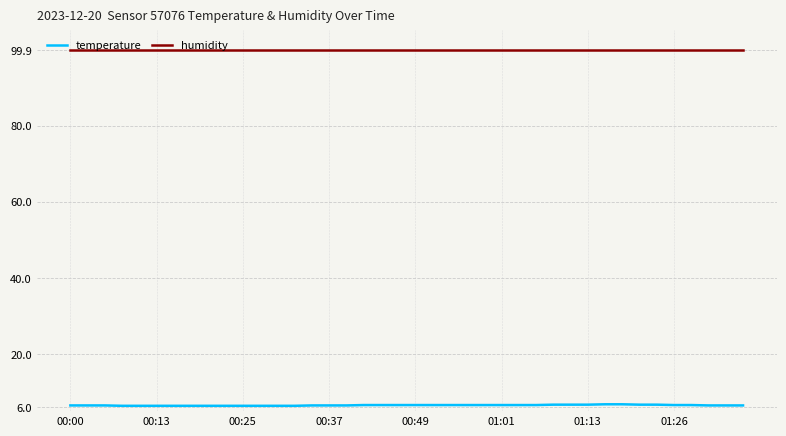

Which series has the widest spread of values?

temperature